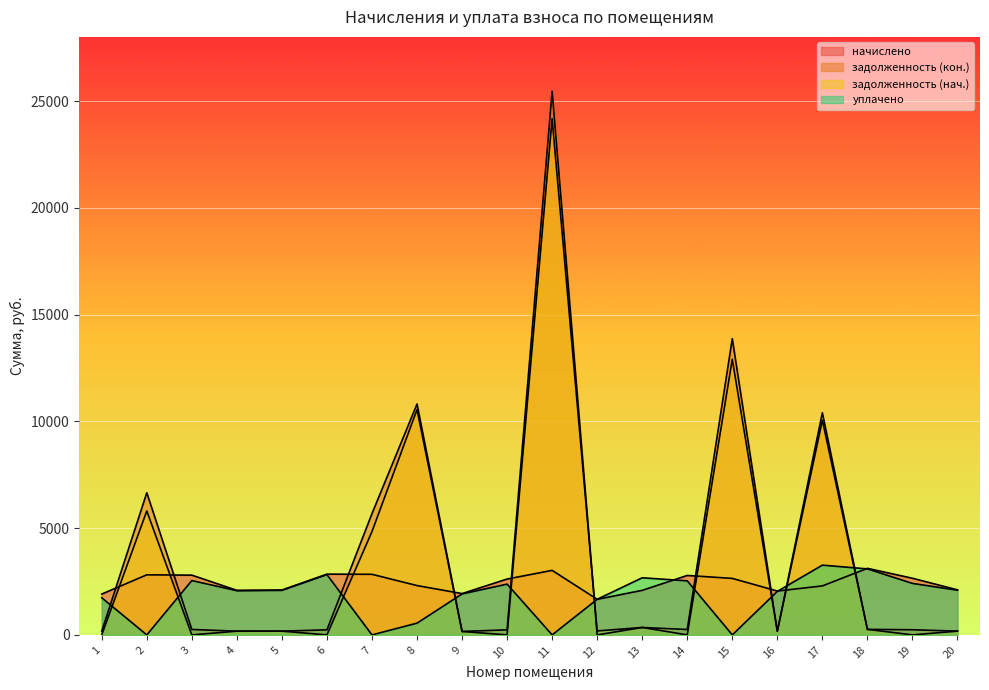

How many intersections are there between уплачено and задолженность (нач.)?

10